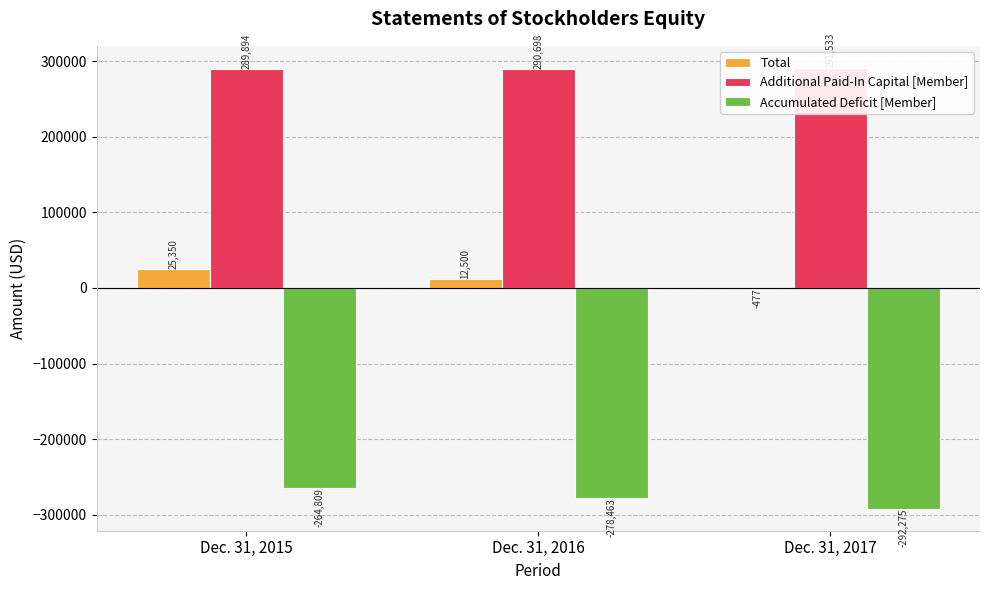

Reading left to right, transcribe all the data shown in this chart.

Total: Dec. 31, 2015=25350	Dec. 31, 2016=12500	Dec. 31, 2017=-477
Additional Paid-In Capital [Member]: Dec. 31, 2015=289894	Dec. 31, 2016=290698	Dec. 31, 2017=291533
Accumulated Deficit [Member]: Dec. 31, 2015=-264809	Dec. 31, 2016=-278463	Dec. 31, 2017=-292275